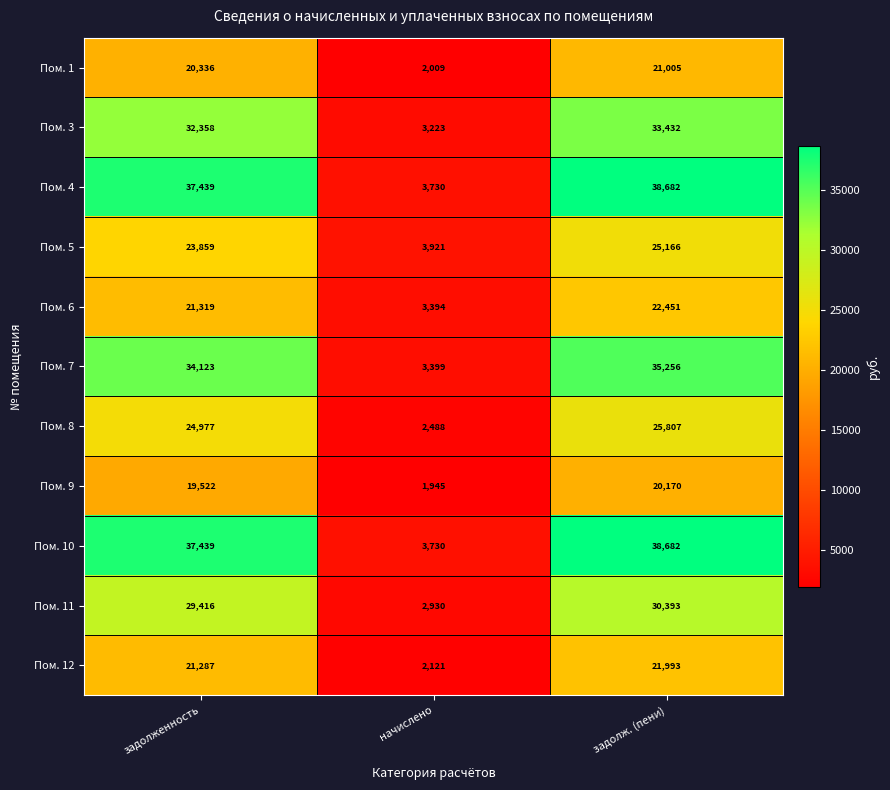

Where is Пом. 6 nearest to the value 12922?

задолженность